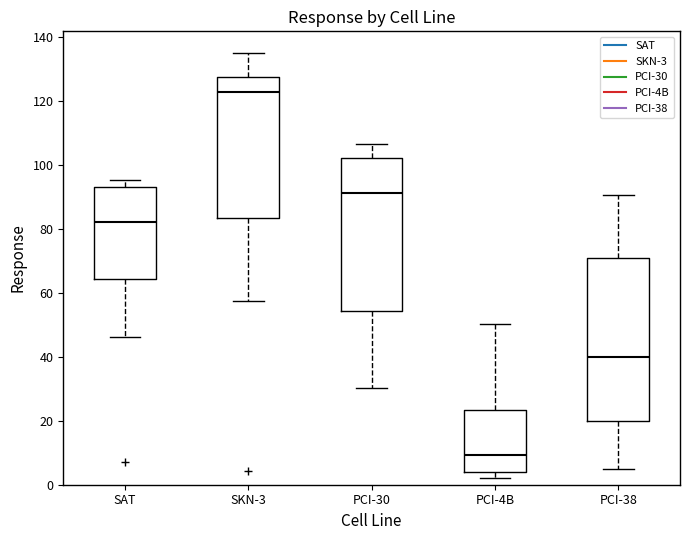

Which box is the tallest, from its lower edge to its upper edge?

PCI-38